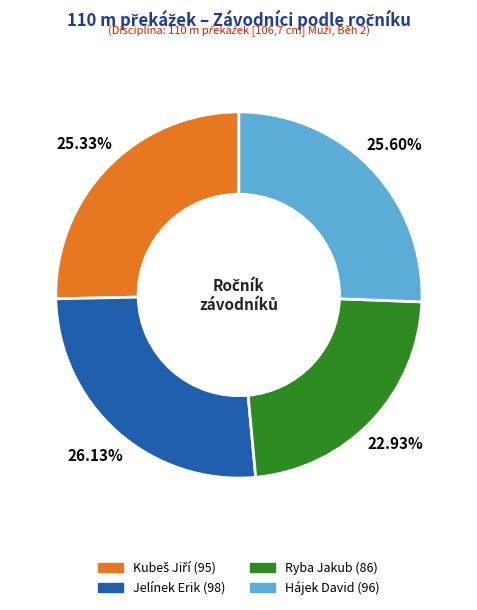

Which category has the smallest portion of the pie?

Ryba Jakub